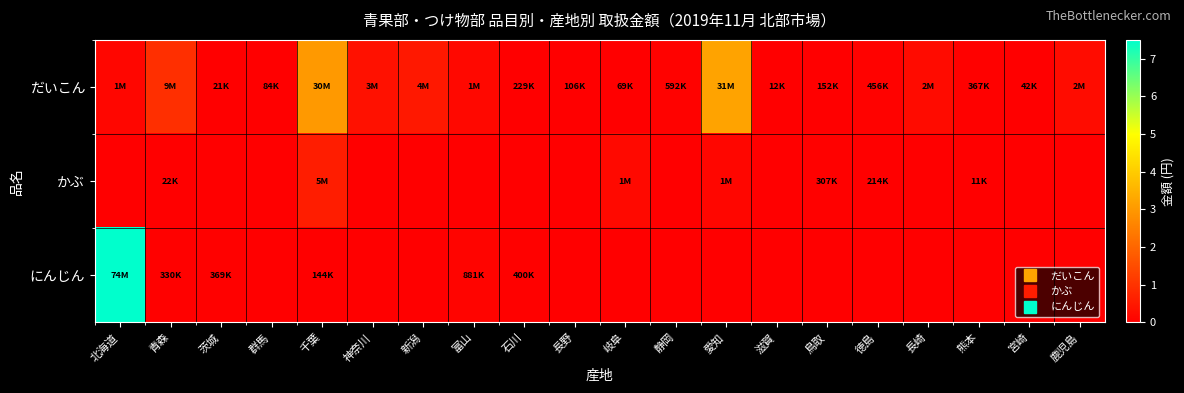

List the series in order of their overall mean, lowest first.

かぶ, にんじん, だいこん